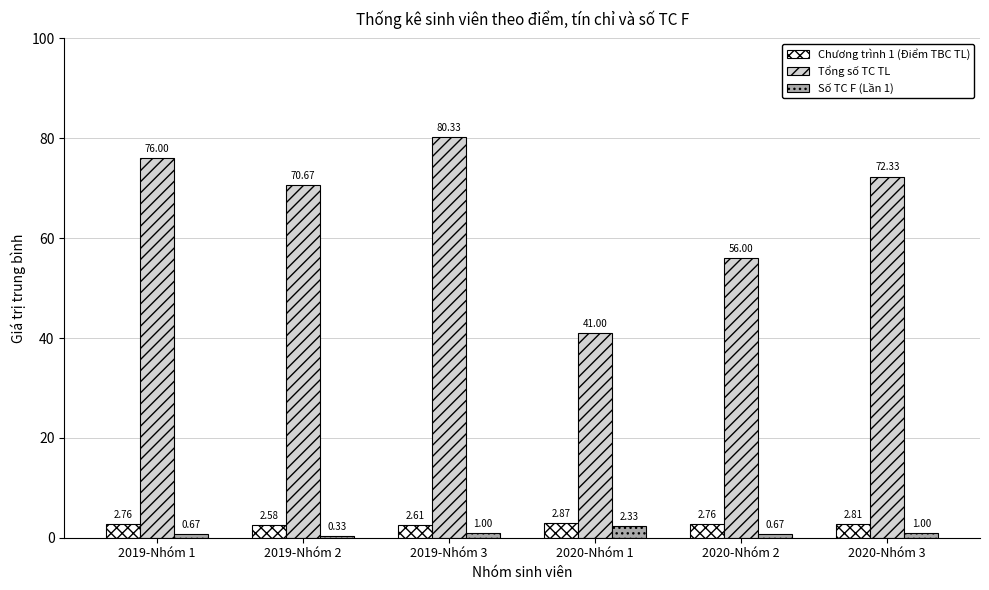

List the series in order of their peak value, highest first.

Tổng số TC TL, Chương trình 1 (Điểm TBC TL), Số TC F (Lần 1)